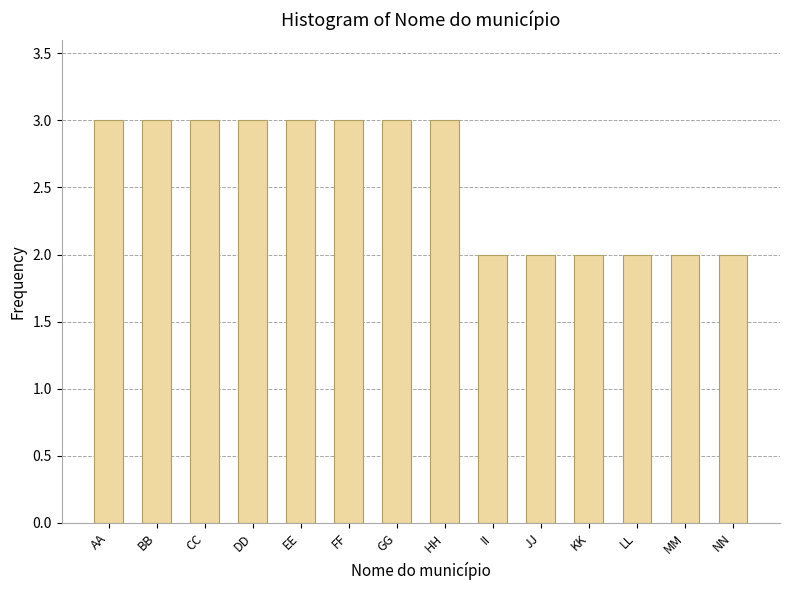

Reading right to left, what are all the values shown in this chart?

NN=2	MM=2	LL=2	KK=2	JJ=2	II=2	HH=3	GG=3	FF=3	EE=3	DD=3	CC=3	BB=3	AA=3